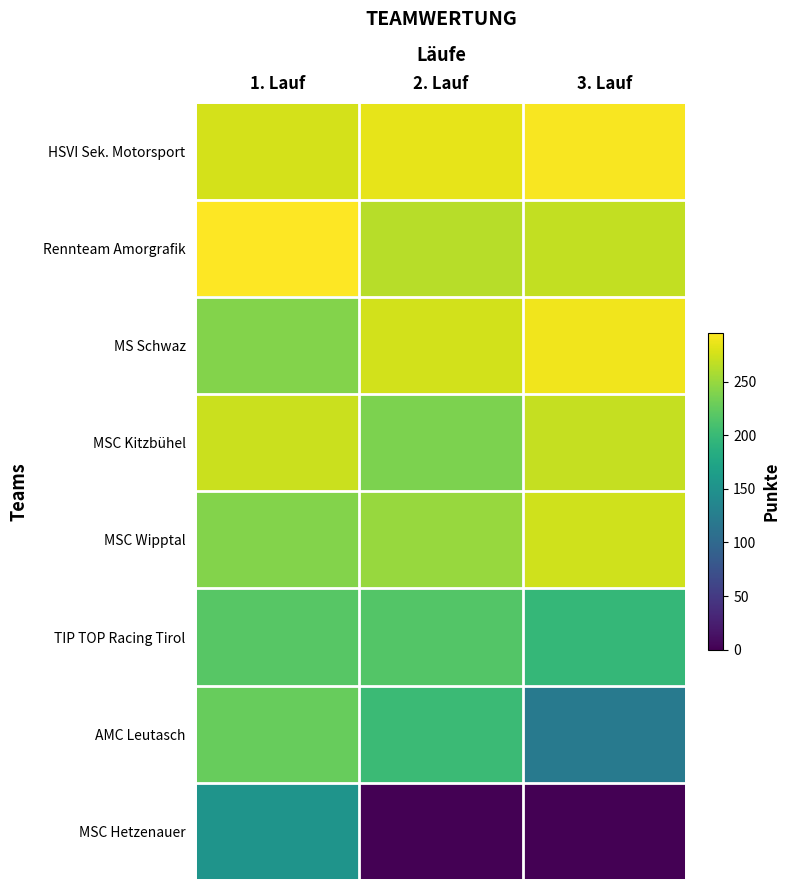

Reading left to right, what are all the values shown in this chart?

HSVI Sek. Motorsport: 1. Lauf=276.1	2. Lauf=284.2	3. Lauf=292.2
Rennteam Amorgrafik: 1. Lauf=295.6	2. Lauf=263.5	3. Lauf=268.7
MS Schwaz: 1. Lauf=240.2	2. Lauf=275.1	3. Lauf=289.0
MSC Kitzbühel: 1. Lauf=272.2	2. Lauf=237.7	3. Lauf=269.6
MSC Wipptal: 1. Lauf=241.2	2. Lauf=250.2	3. Lauf=274.1
TIP TOP Racing Tirol: 1. Lauf=218.4	2. Lauf=216.5	3. Lauf=197.0
AMC Leutasch: 1. Lauf=227.3	2. Lauf=201.4	3. Lauf=120.6
MSC Hetzenauer: 1. Lauf=153.2	2. Lauf=0.0	3. Lauf=0.0